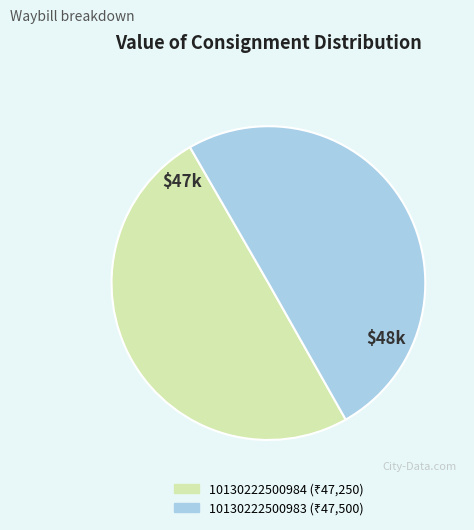

True or false: 10130222500983 accounts for 36% of the total.

False